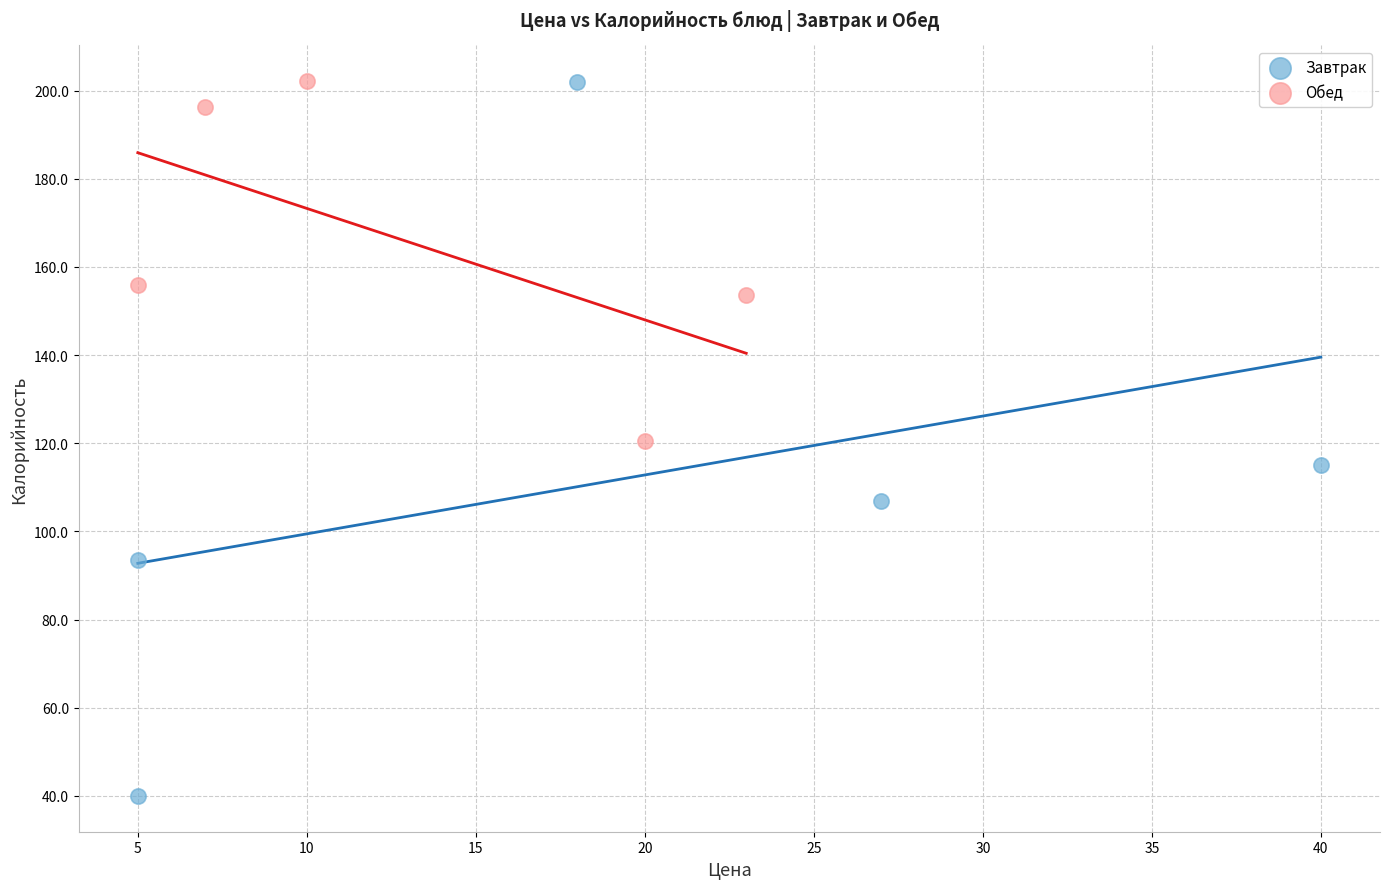

Which series contains the lowest Y value?

Завтрак